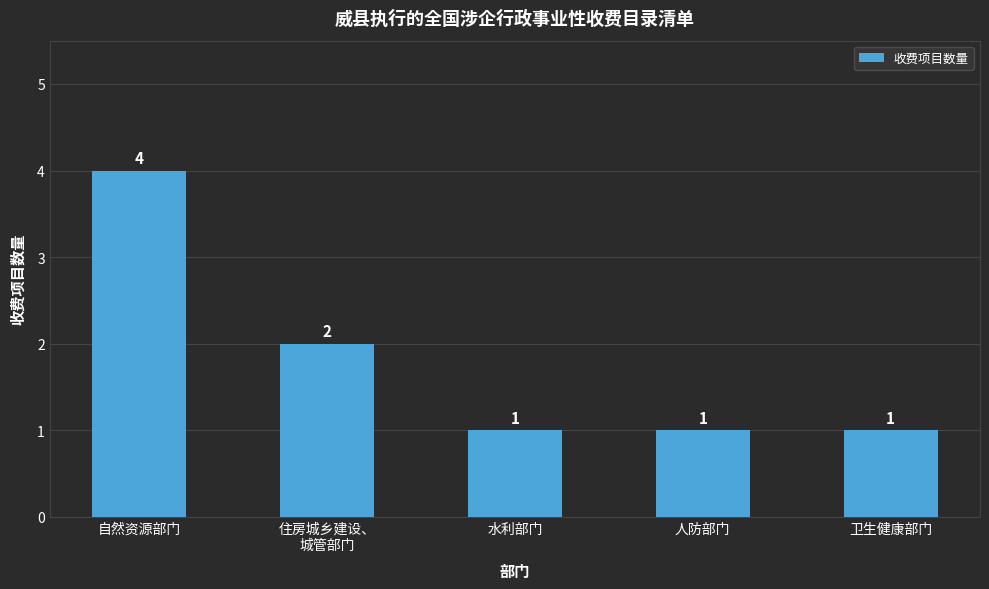

Reading left to right, what are all the values shown in this chart?

4	2	1	1	1